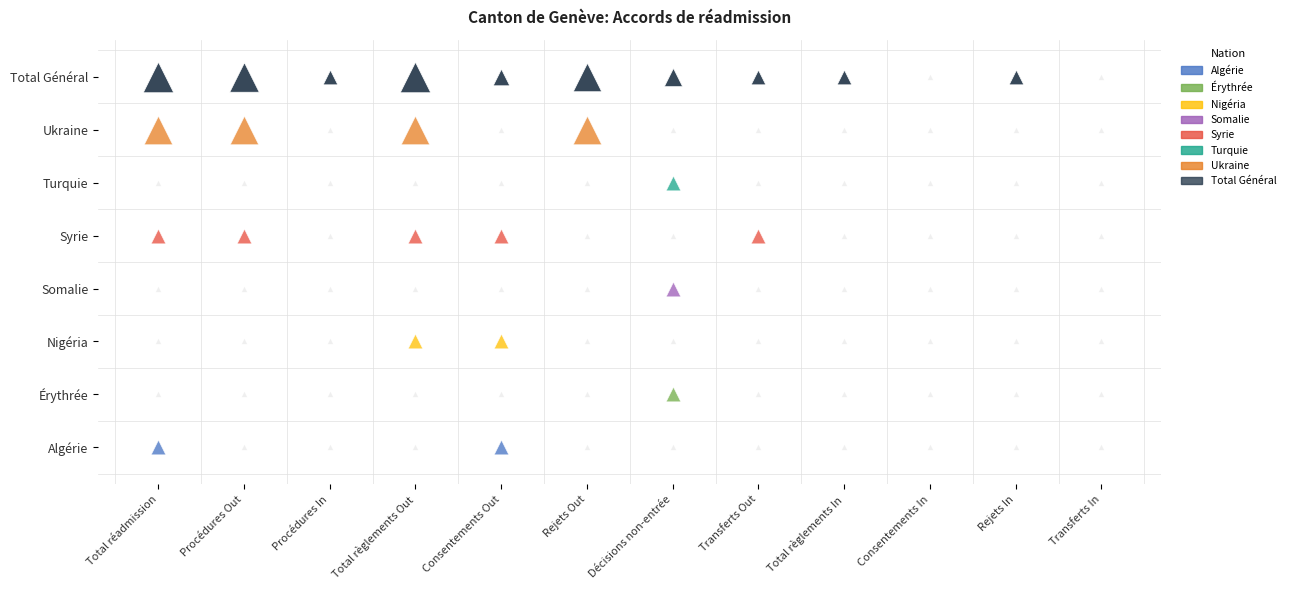

List the labels in order of Somalie value, largest first.

6, 0, 1, 2, 3, 4, 5, 7, 8, 9, 10, 11